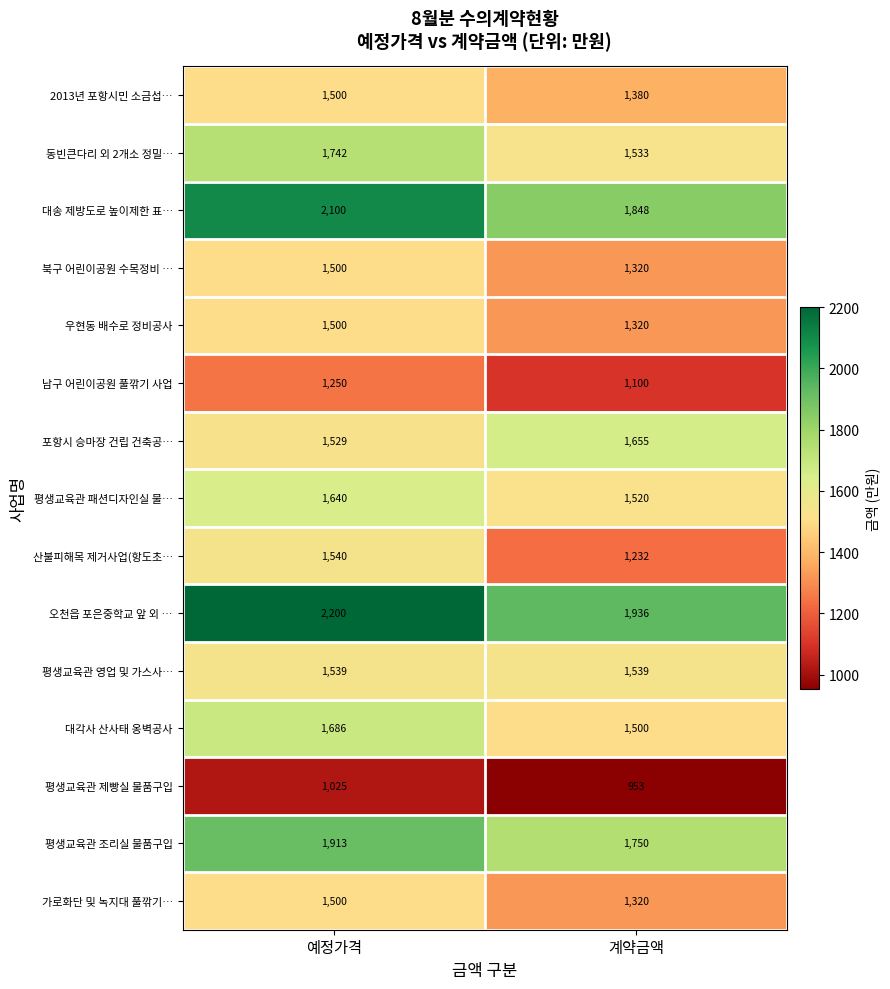

Where is 평생교육관 조리실 물품구입 nearest to the value 1831?

계약금액